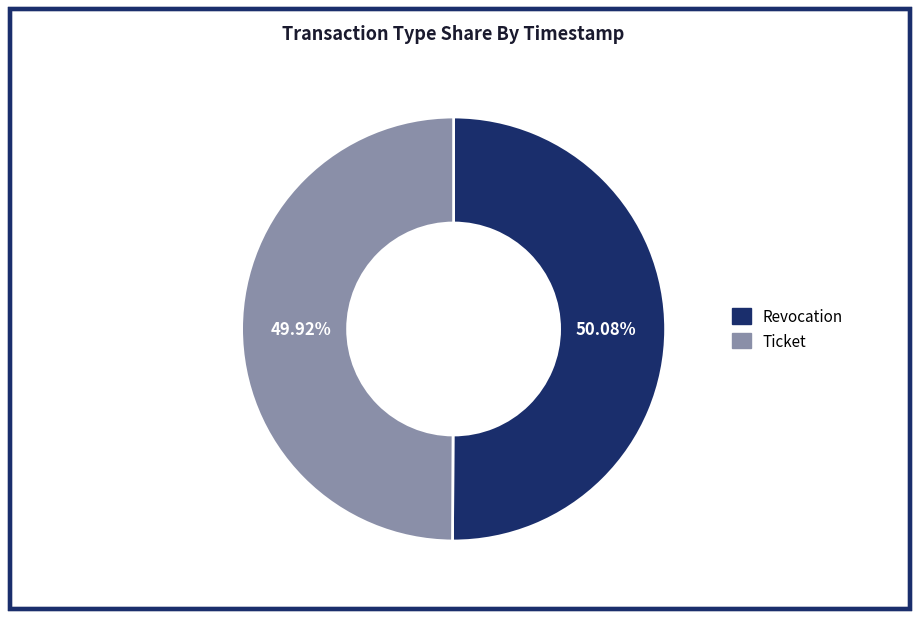

How many slices are in this pie chart?

2